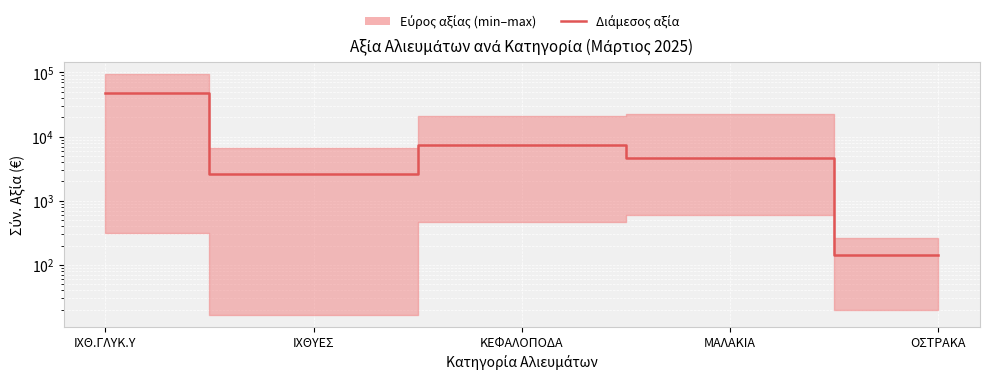

What position from the left is ΟΣΤΡΑΚΑ?

5